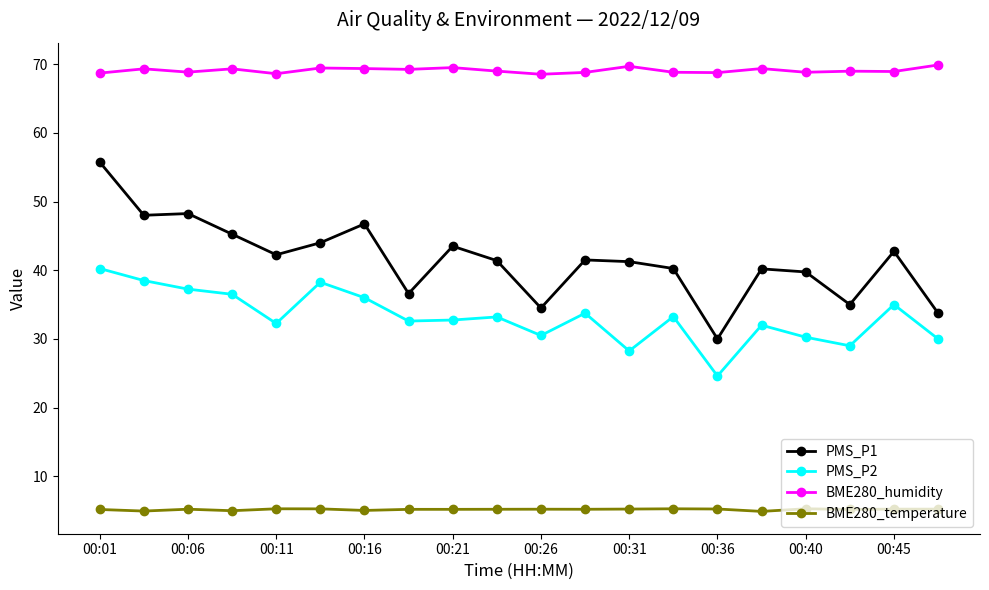

True or false: PMS_P2 and PMS_P1 intersect in this chart.

False